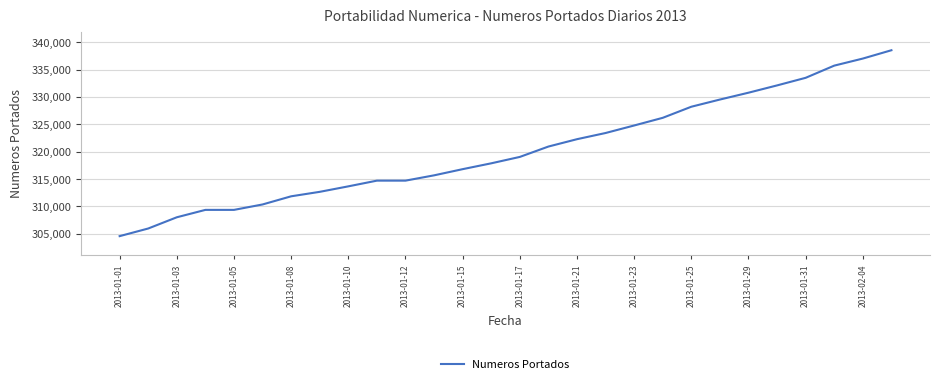

What is the difference between the maximum and minimum values?

33967